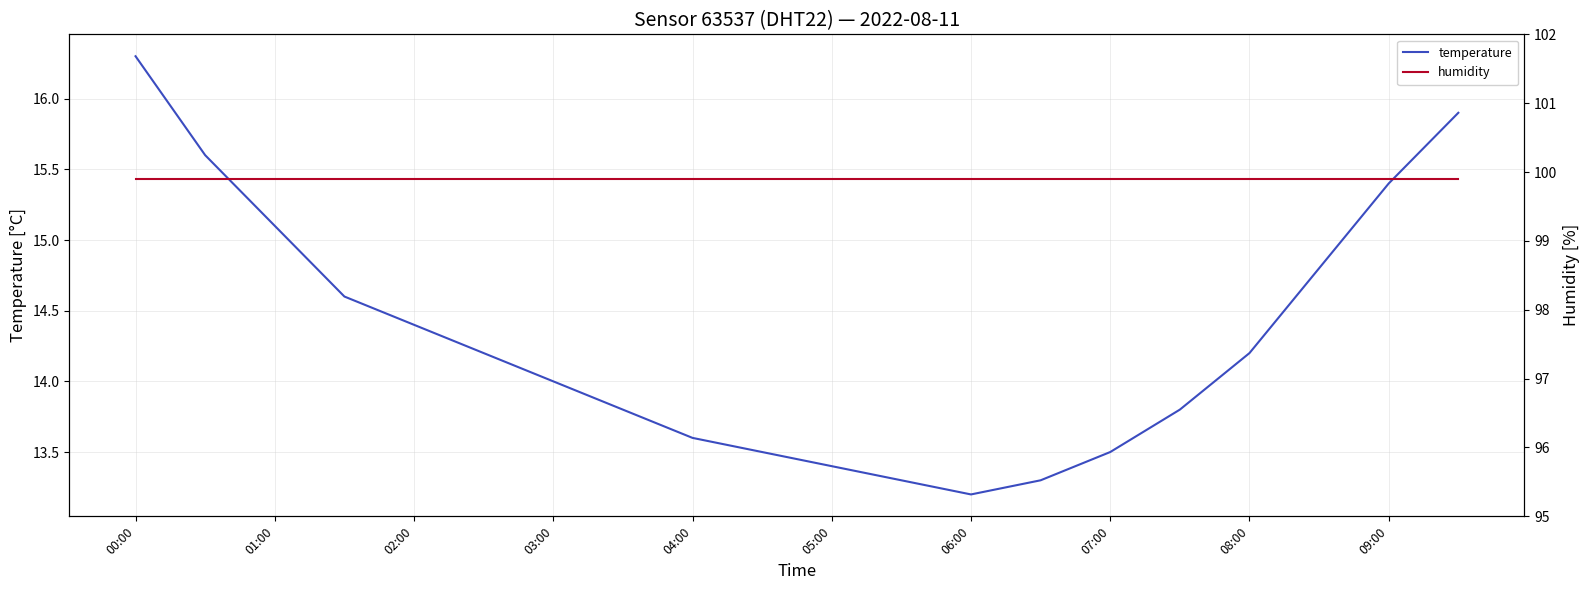

What is the average value of the temperature series?

14.3